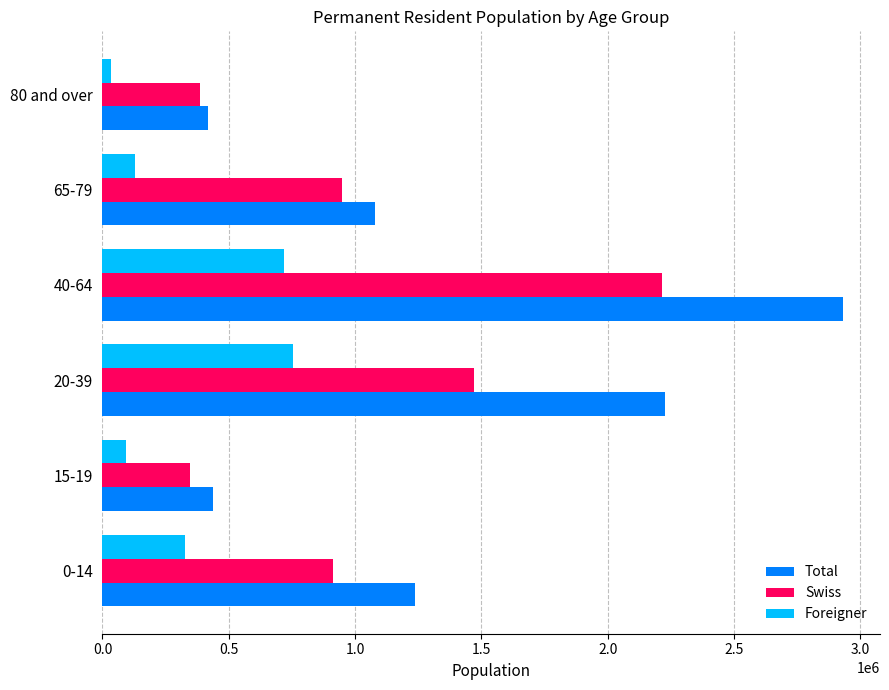

At which category is the sum across all series the highest?

40-64